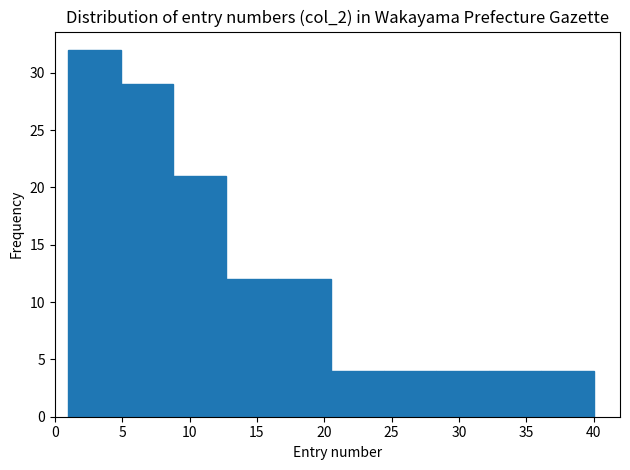

Which range on the x-axis has the tallest bar?

1.0 to 4.9